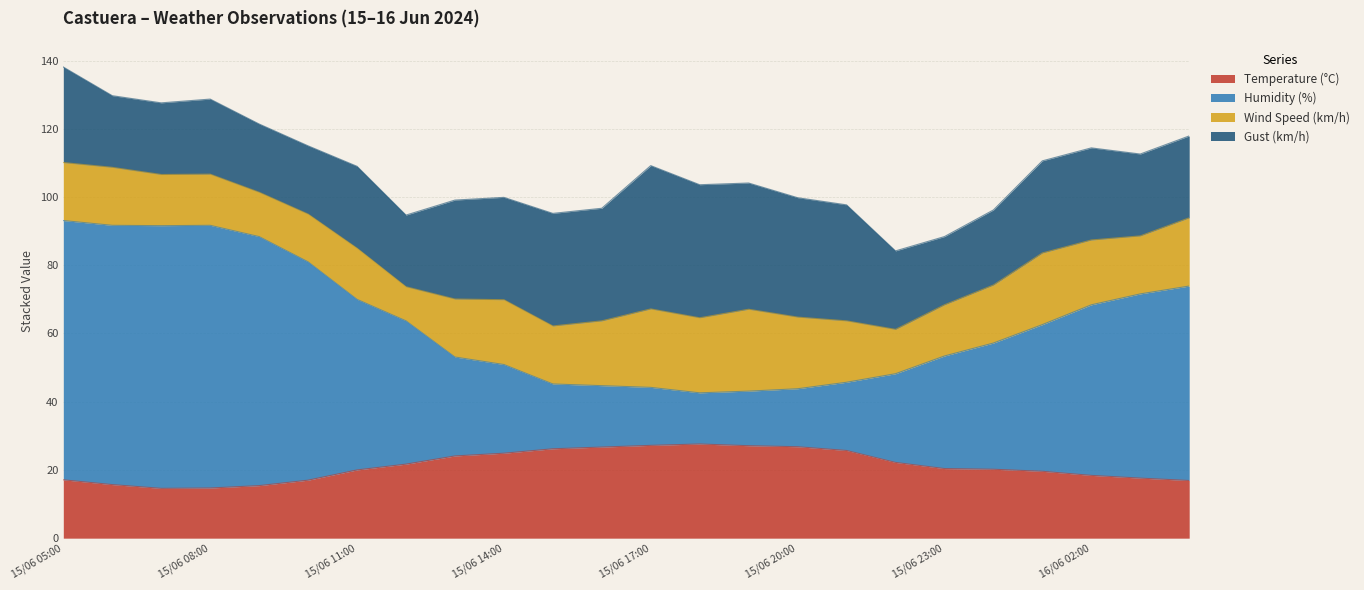

The value of Temperature (°C) at 15/06 08:00 is 19.3. True or false?

False